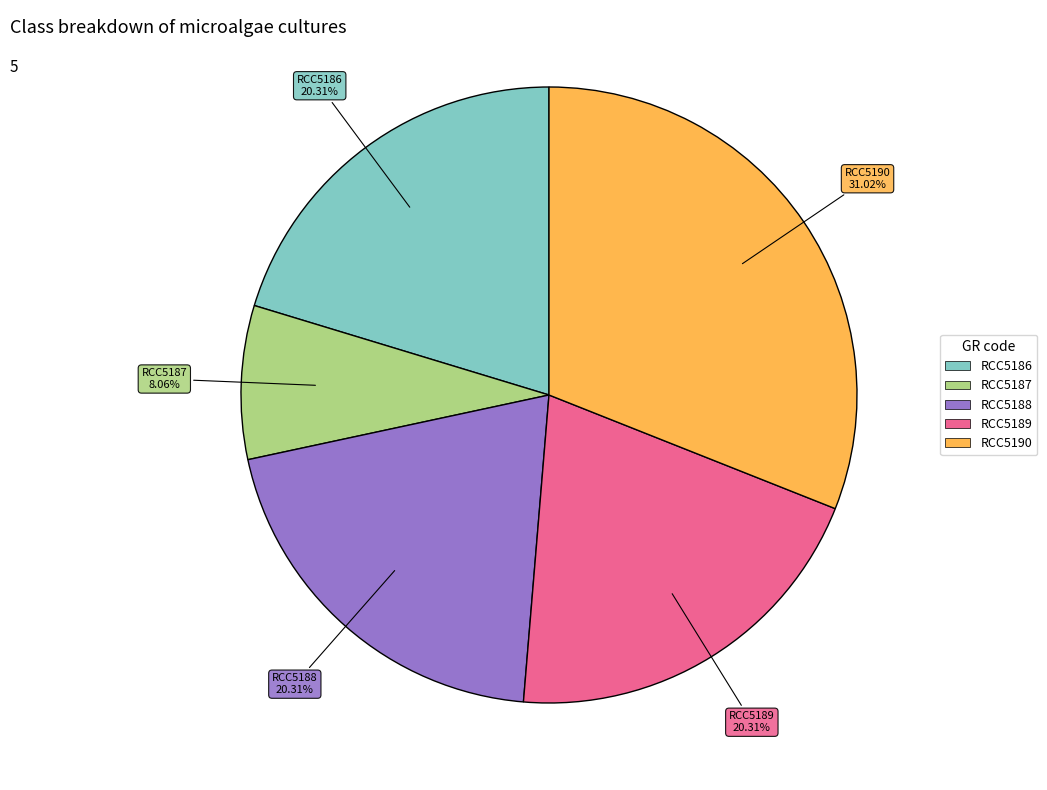

True or false: RCC5189 accounts for 20% of the total.

True